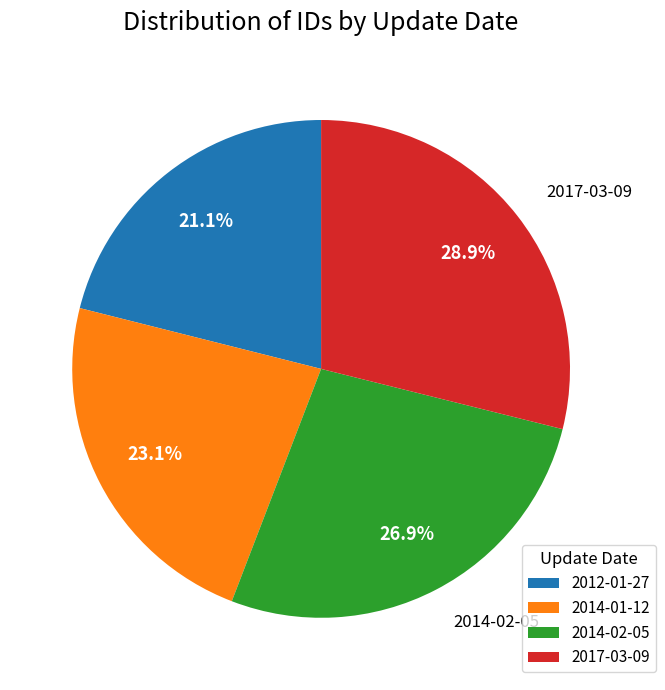

Does 2014-02-05 account for over 50% of the chart?

No